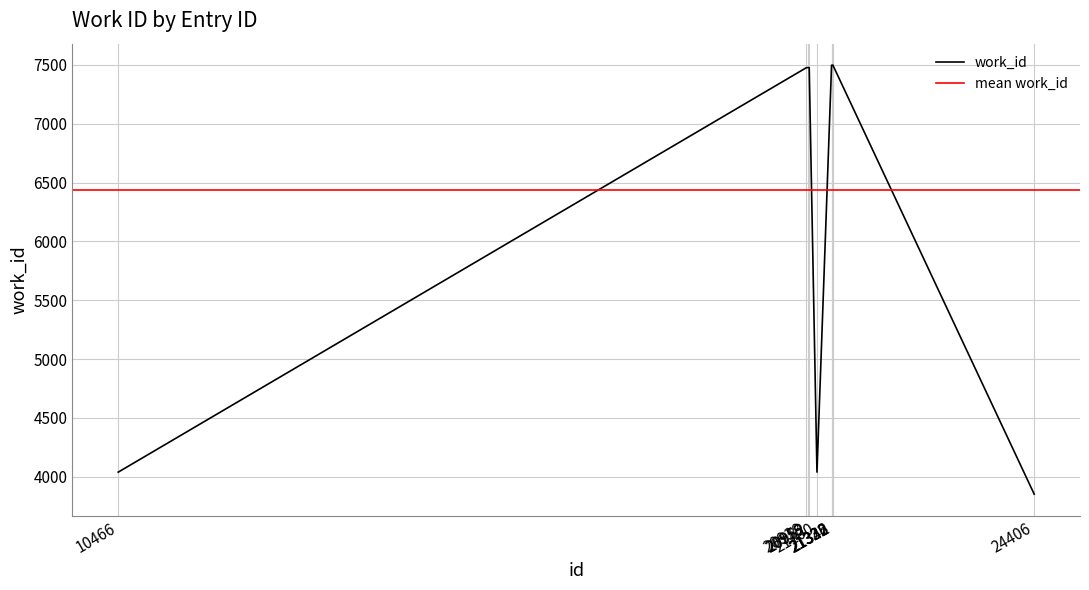

True or false: there are more than 0 points higher than both neighbors.

False